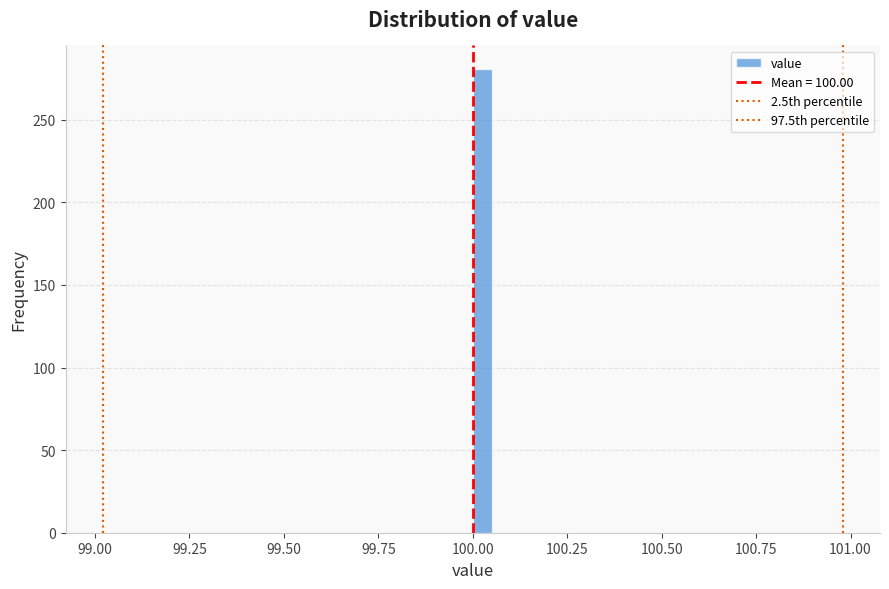

Around what value on the x-axis is the tallest bar? Give the approximate position of its centre, as read against the axis.

100.05